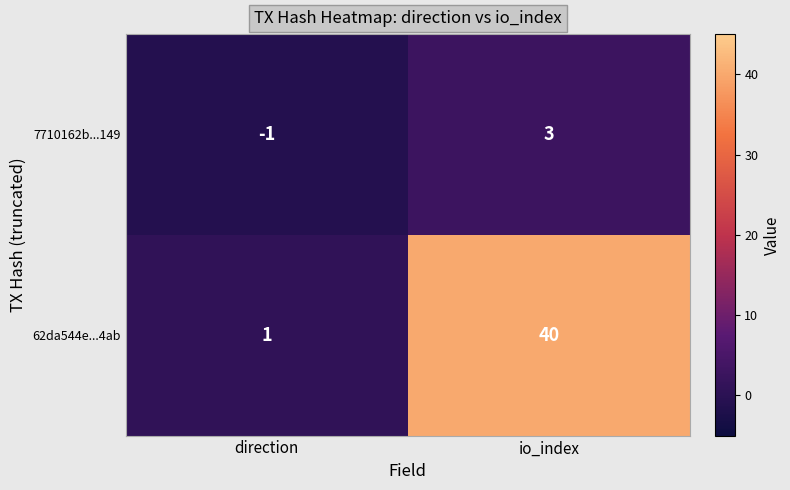

List the series in order of their overall mean, lowest first.

7710162b...149, 62da544e...4ab